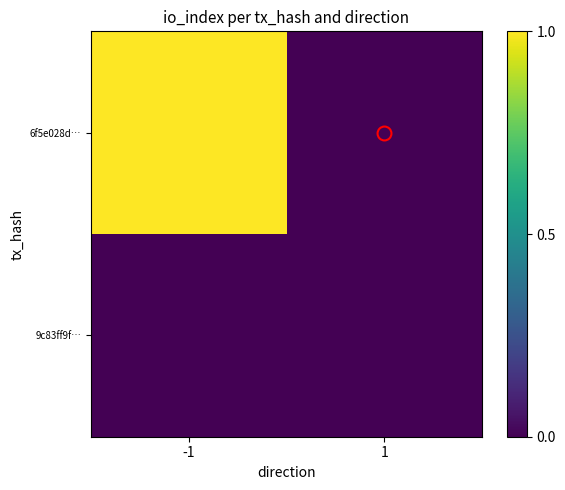

Reading right to left, what are all the values shown in this chart?

6f5e028d…: 1=0	-1=1
9c83ff9f…: 1=0	-1=0